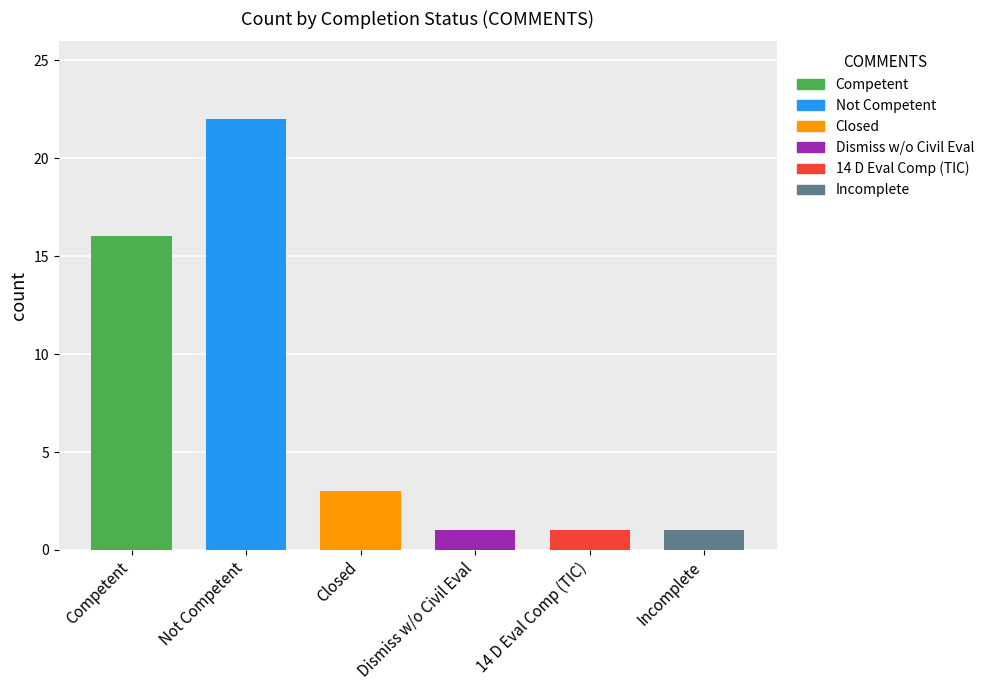

What is the approximate value at Competent?

16